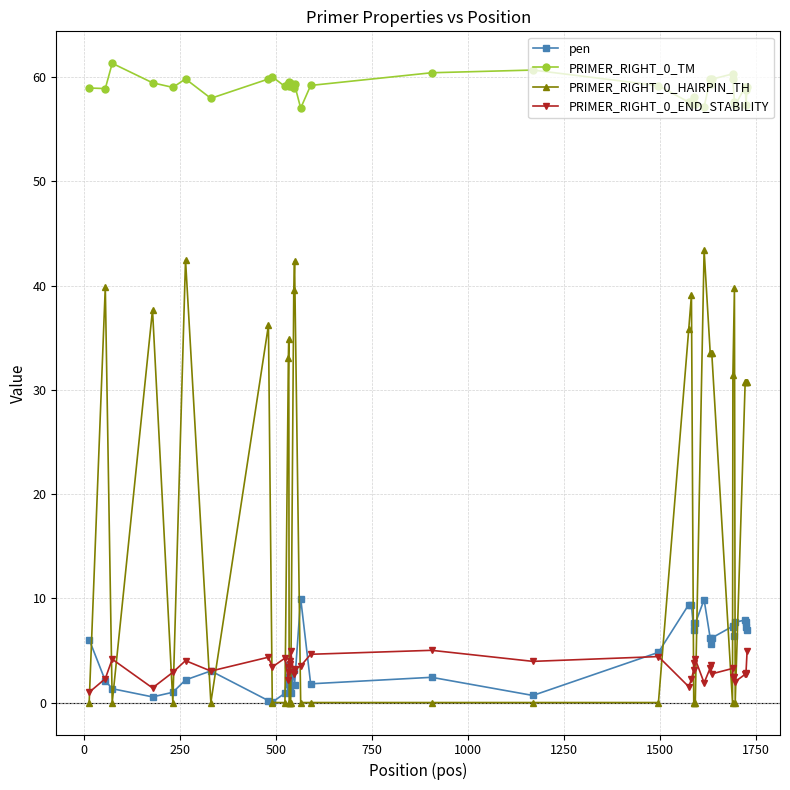

What is the value of the PRIMER_RIGHT_0_END_STABILITY point at the 30th from the left?

3.3